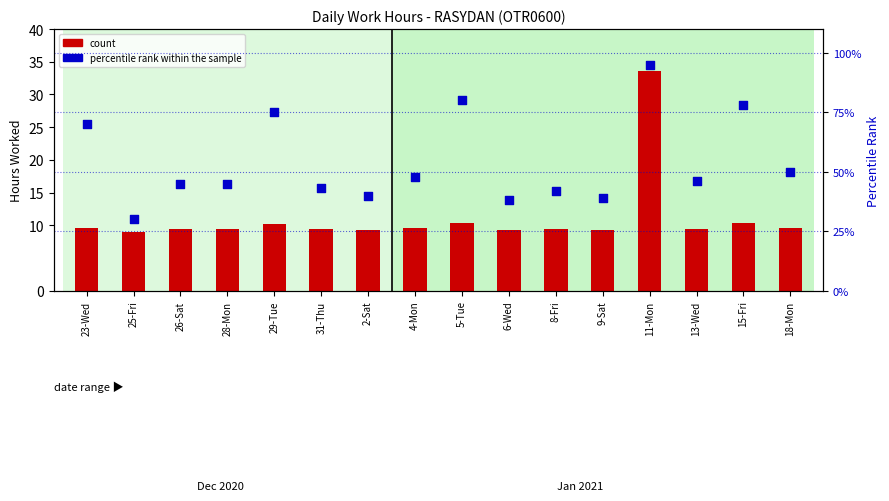

Which series has the widest spread of Y values?

percentile rank within the sample